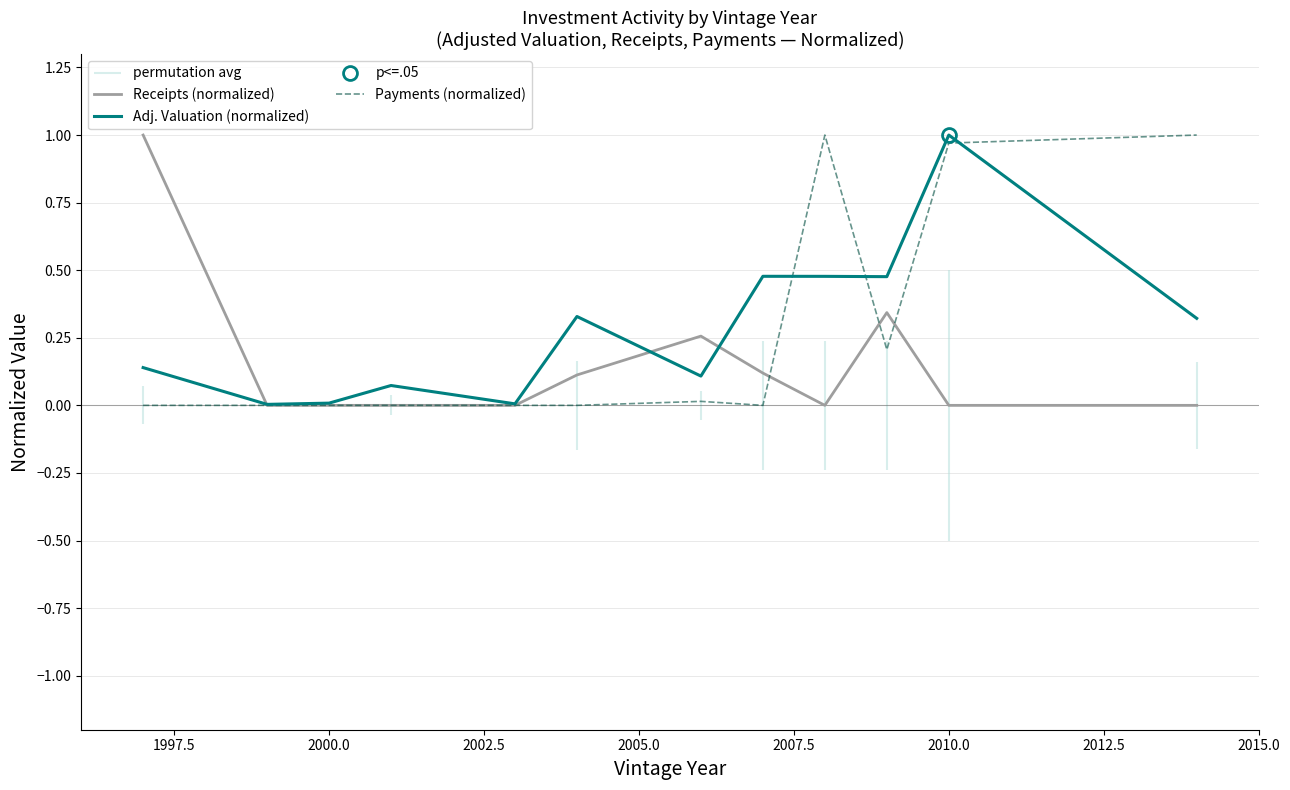

How many times do Receipts (normalized) and Payments (normalized) cross each other?

3